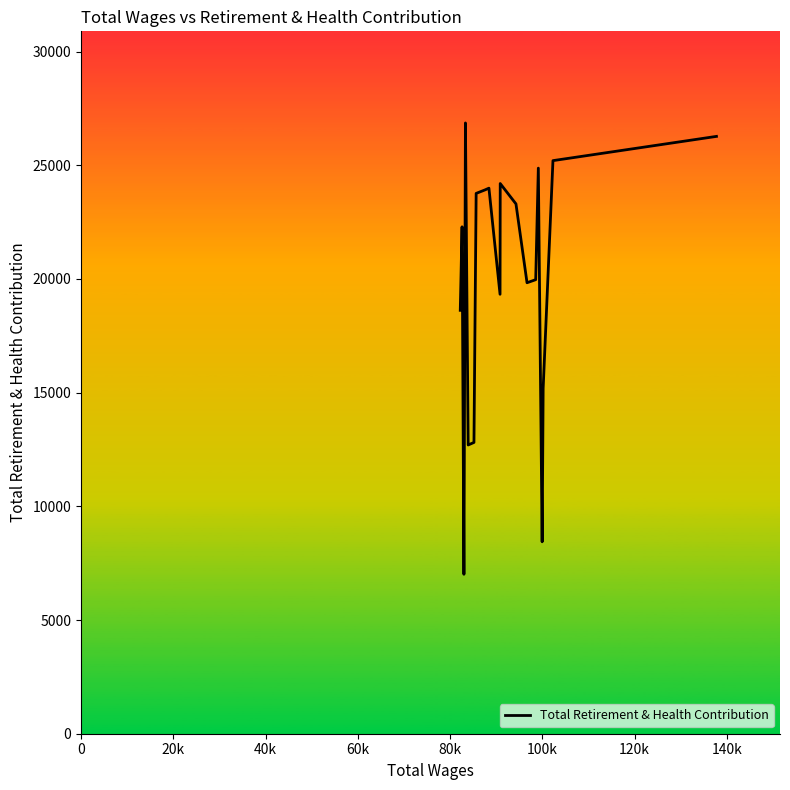

What is the smallest value displayed?

7012